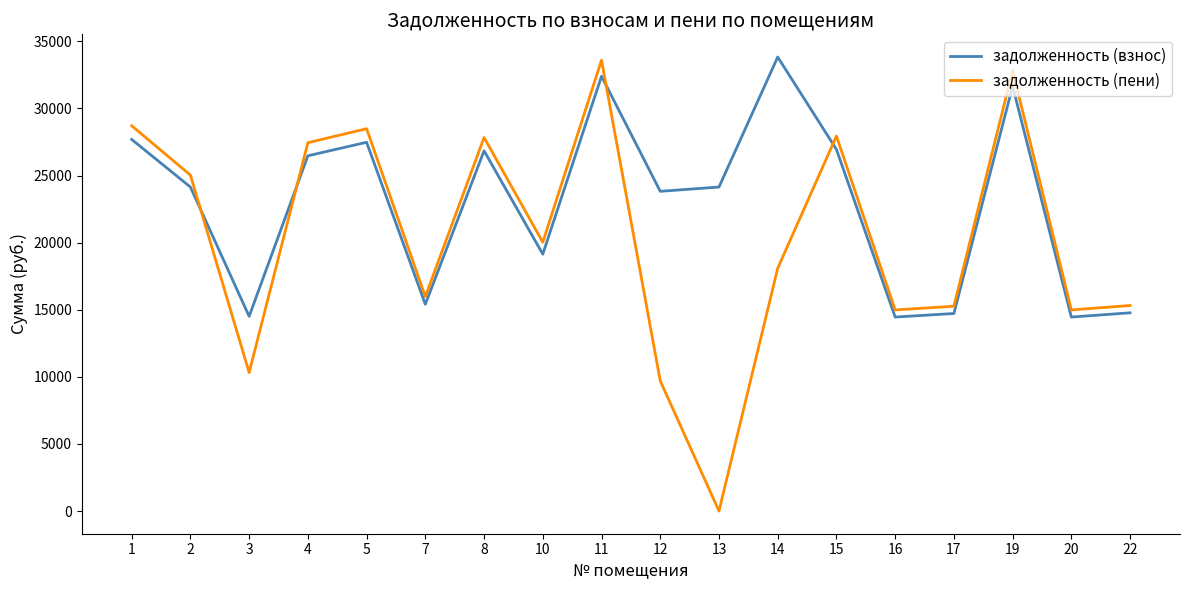

What is the difference between the задолженность (взнос) values at 12 and 17?

9105.2